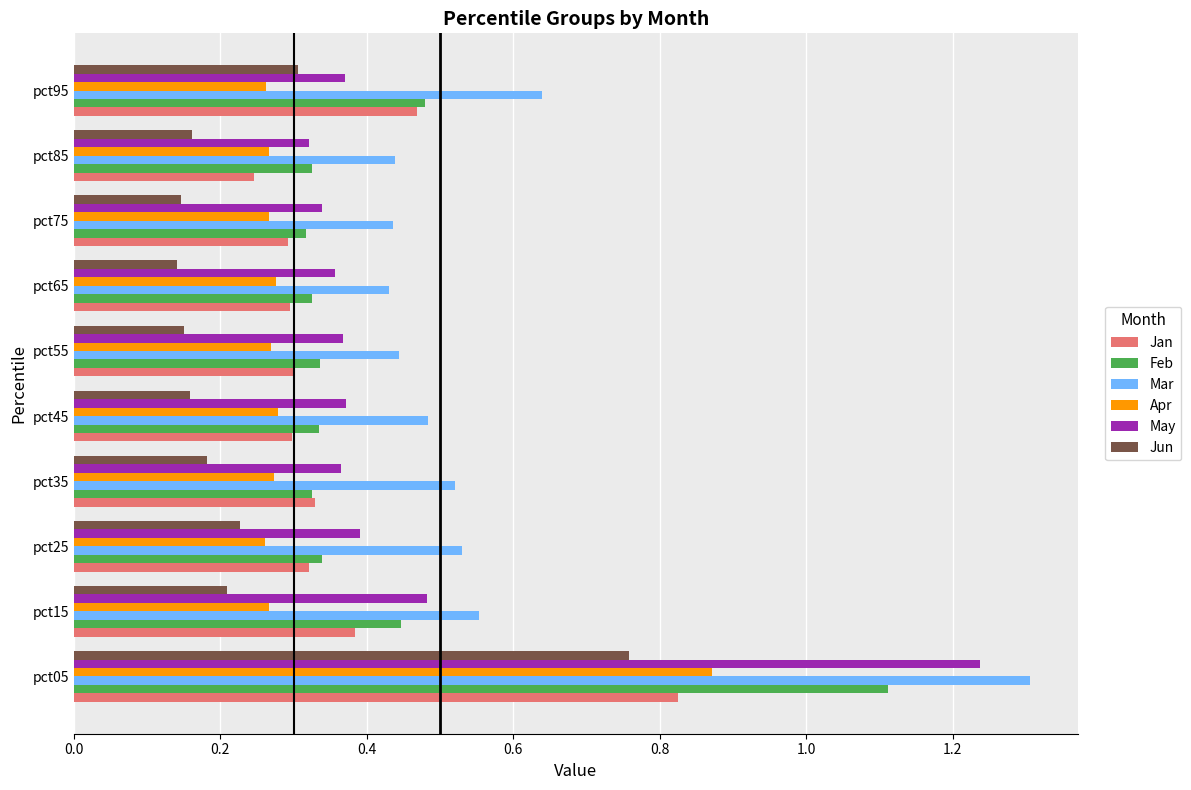

Between pct05 and pct95, which series saw the biggest shift?

May